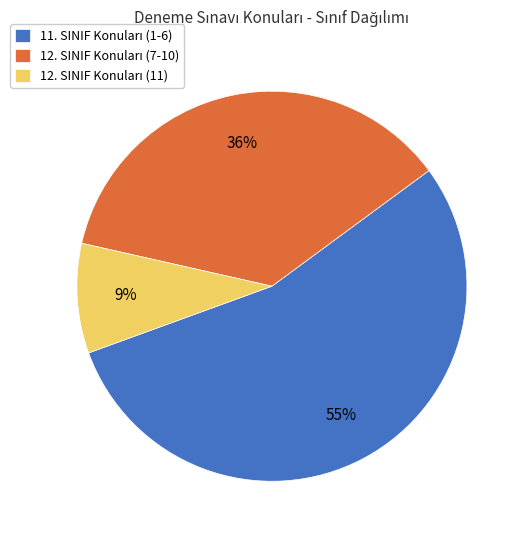

How many segments does this pie chart have?

3